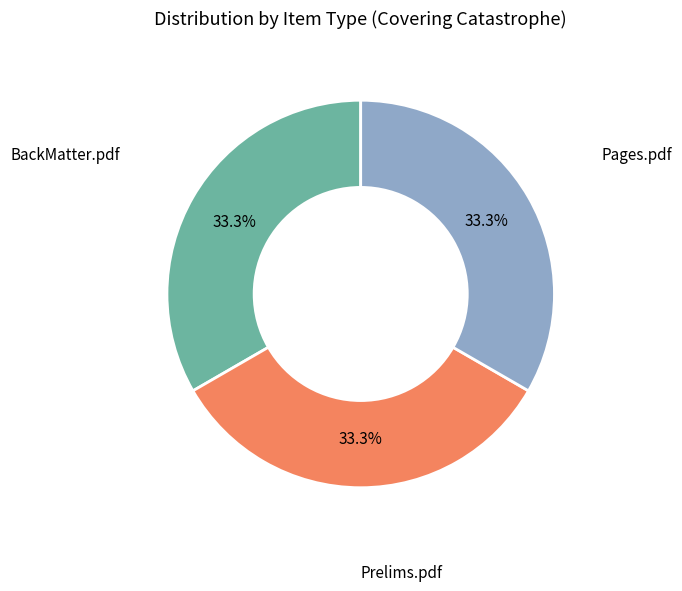

Rank the categories by value from highest to lowest.

BackMatter.pdf, Prelims.pdf, Pages.pdf